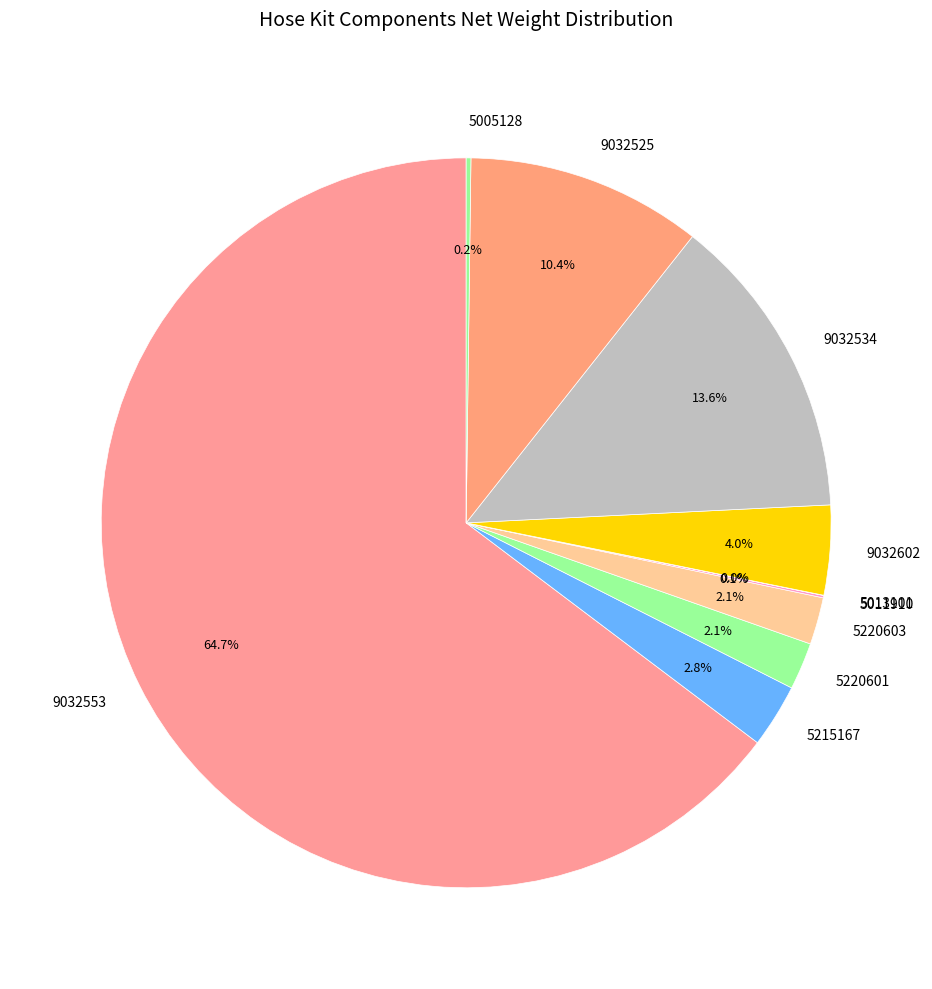

To the nearest percent, what percentage of the pie is 9032602?

4%